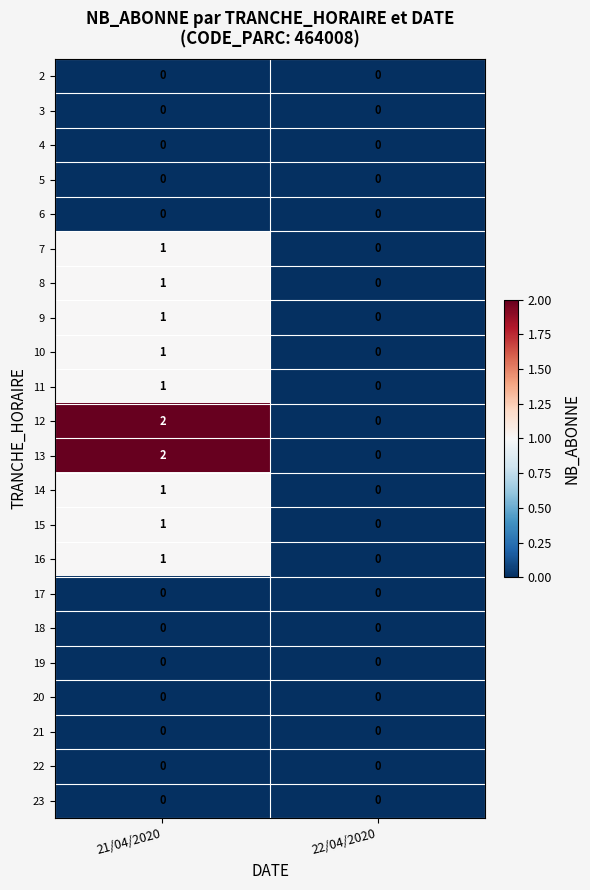

True or false: 13 has a value of 2 at 21/04/2020.

True